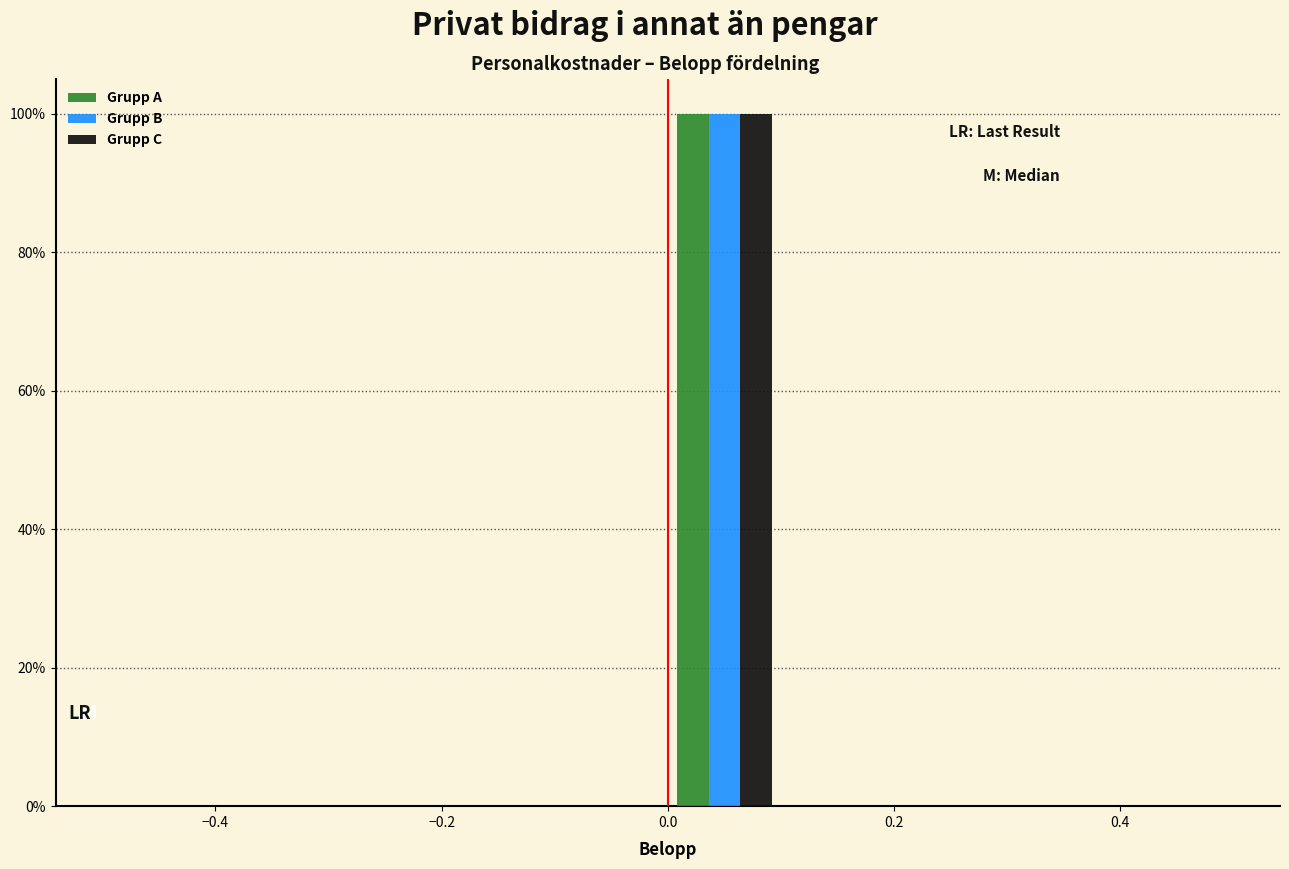

In the Grupp C series, which range on the x-axis has the tallest bar?

0.0 to 0.1